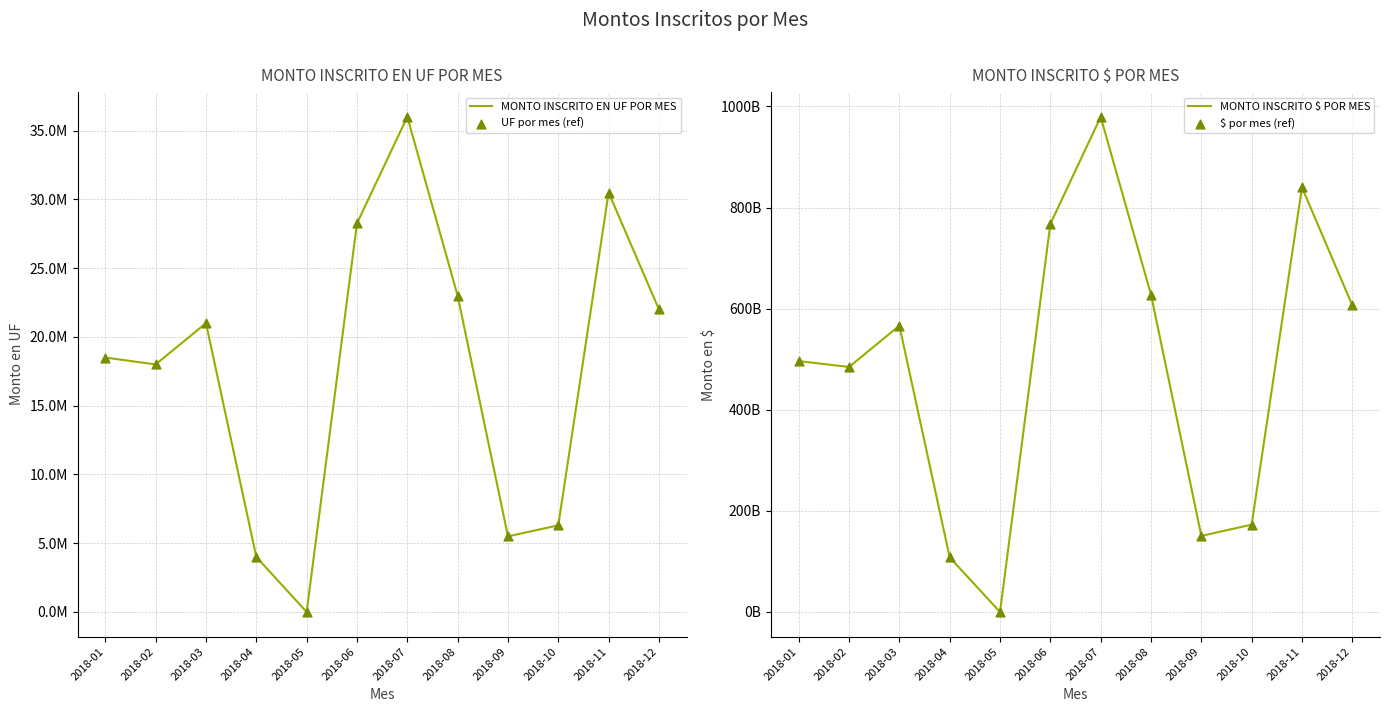

At how many categories does at least one series exceed 235471564704?

8